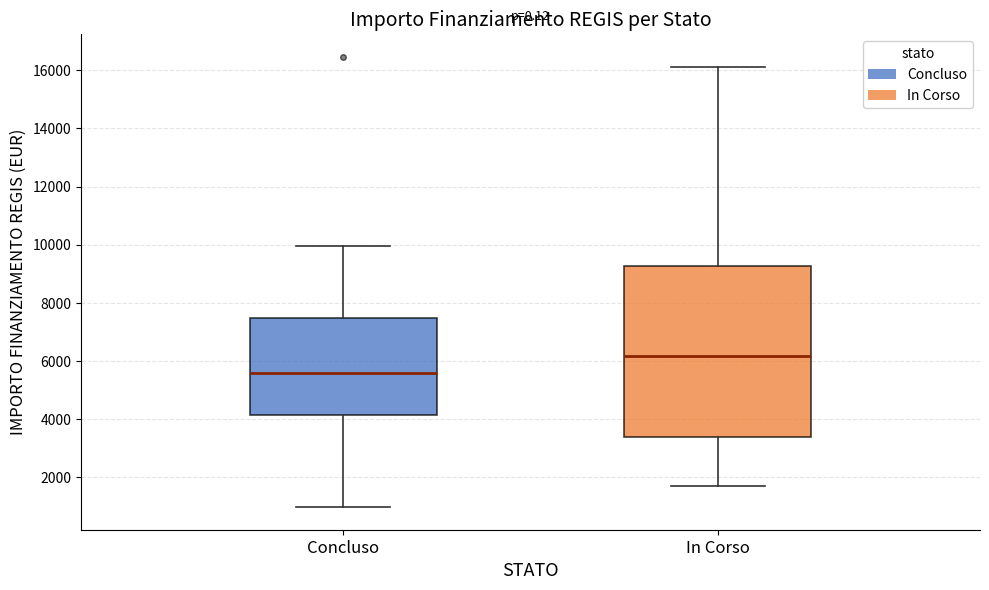

Where does the upper whisker of the box for In Corso end on the y-axis? The values are not printed on the chart, so give them approximately, as read against the axis.

16200